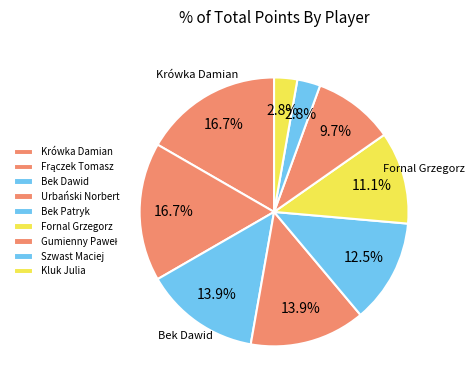

Count the number of slices in the pie.

9